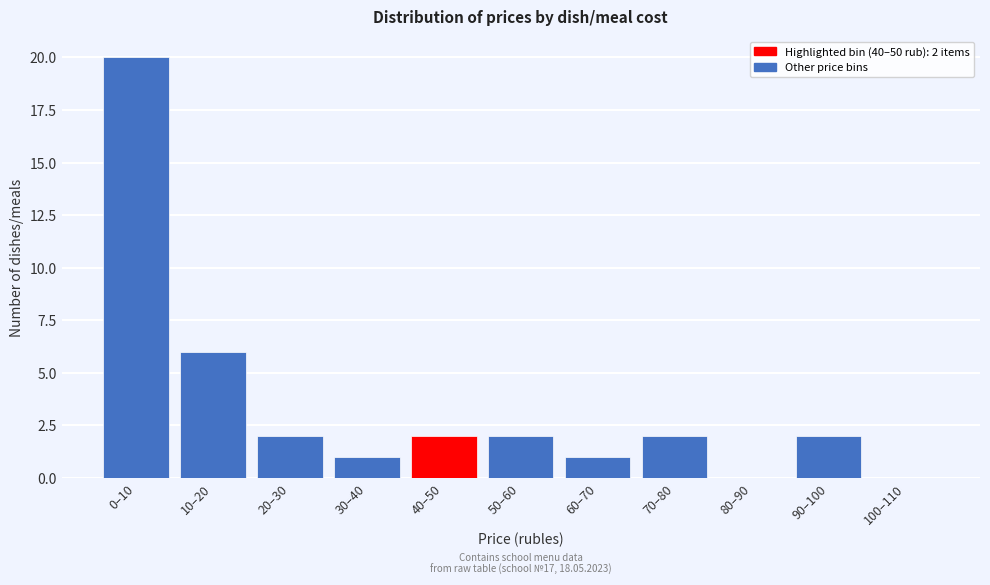

Reading left to right, list all the values displayed in this chart.

0–10=20	10–20=6	20–30=2	30–40=1	40–50=2	50–60=2	60–70=1	70–80=2	80–90=0	90–100=2	100–110=0